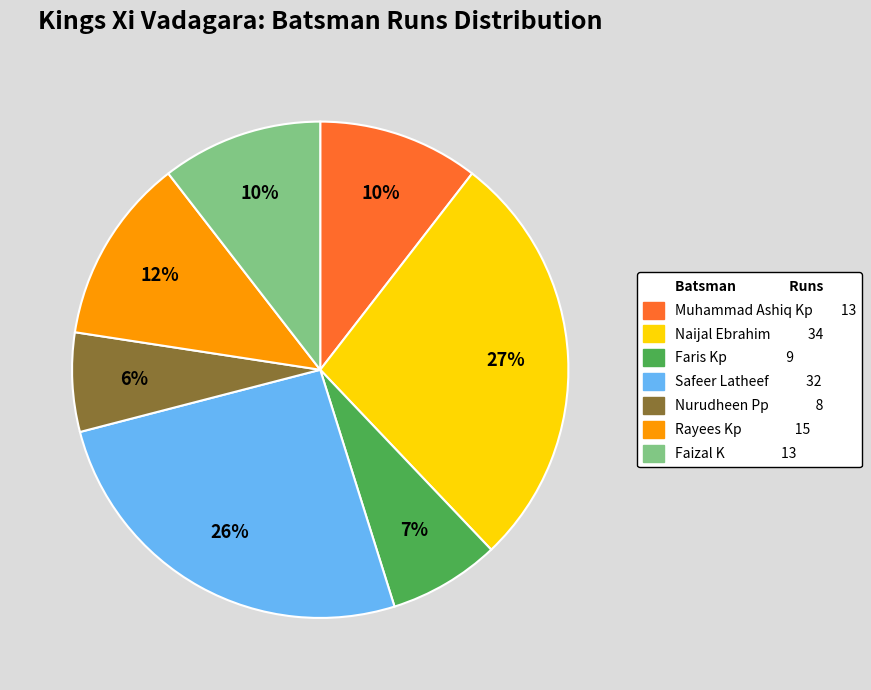

To the nearest percent, what is the average slice percentage?

14%